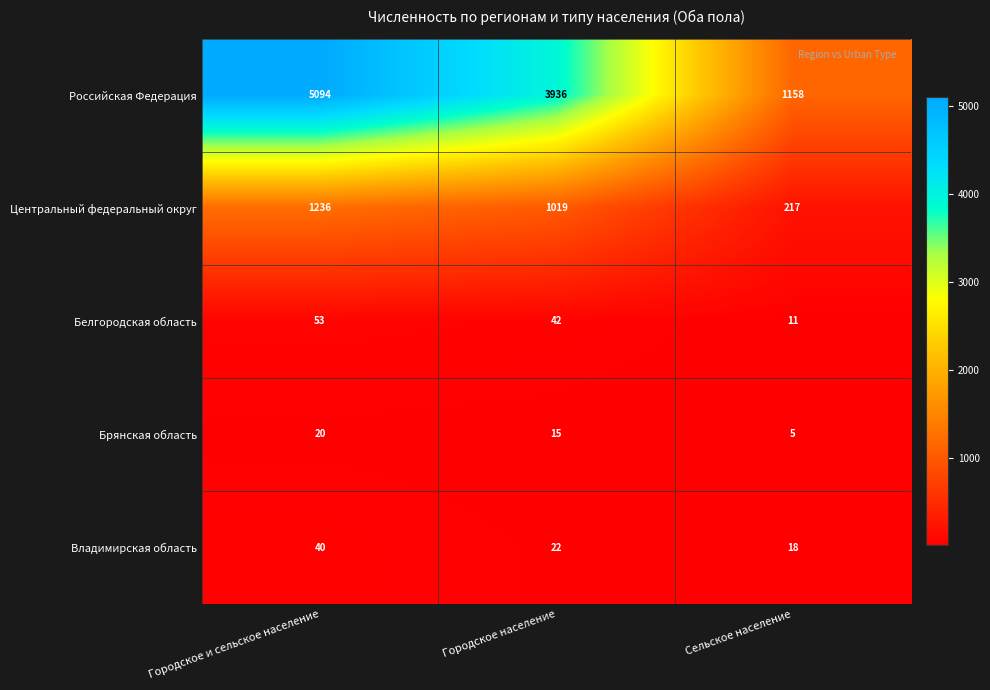

What is the difference between the Брянская область values at Городское и сельское население and Сельское население?

15